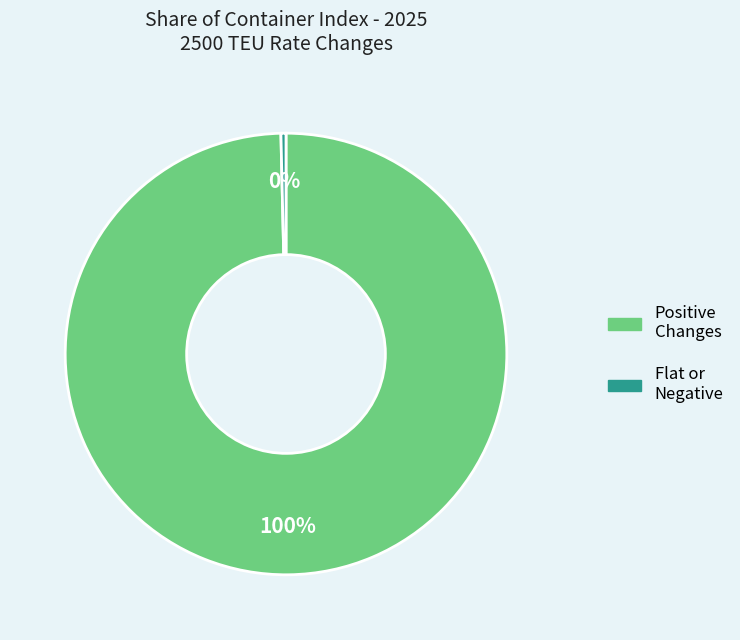

To the nearest percent, what is the average slice percentage?

50%